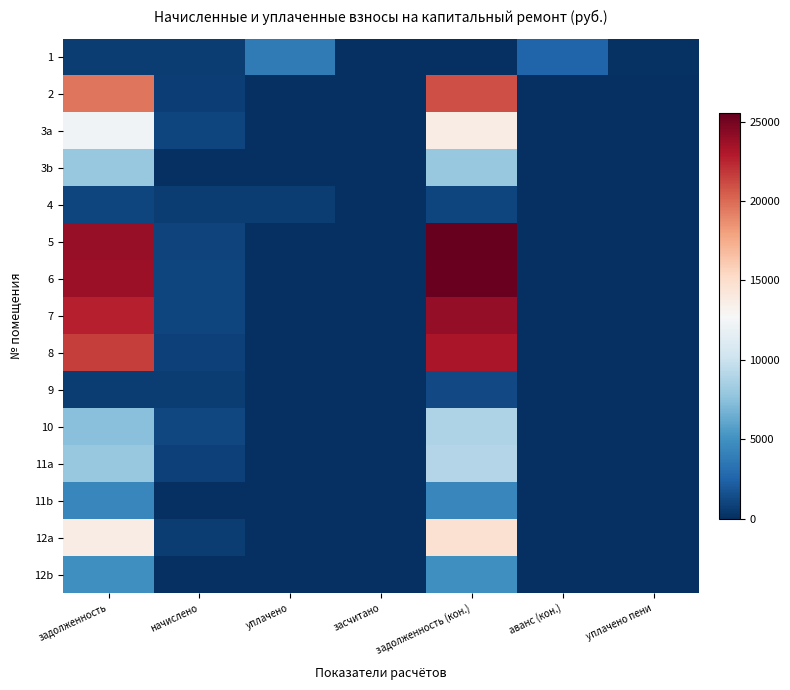

Which series changed the most between задолженность and засчитано?

5